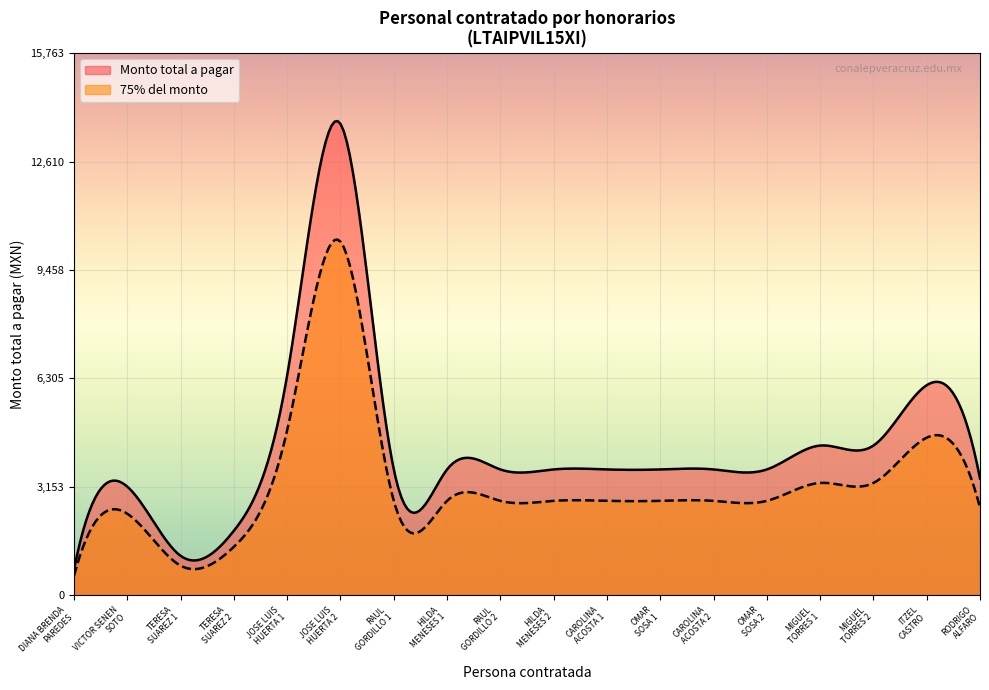

What are all the series names shown in the legend?

Monto total a pagar, 75% del monto